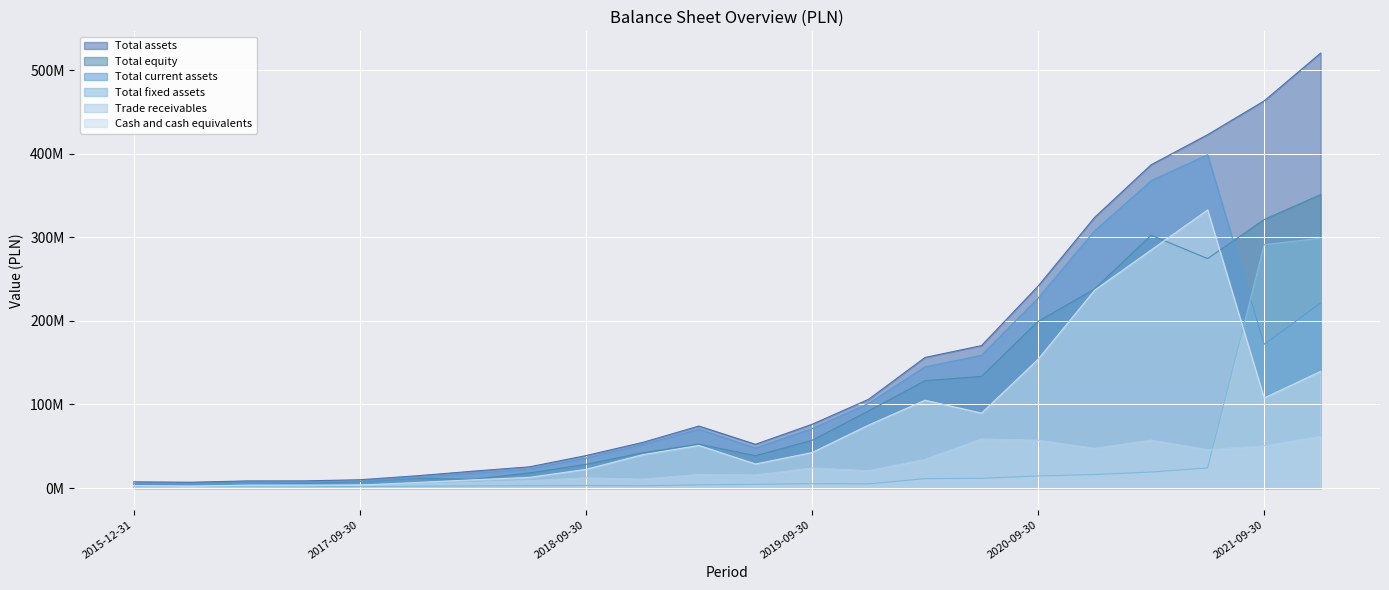

How many lines are shown in the chart?

6